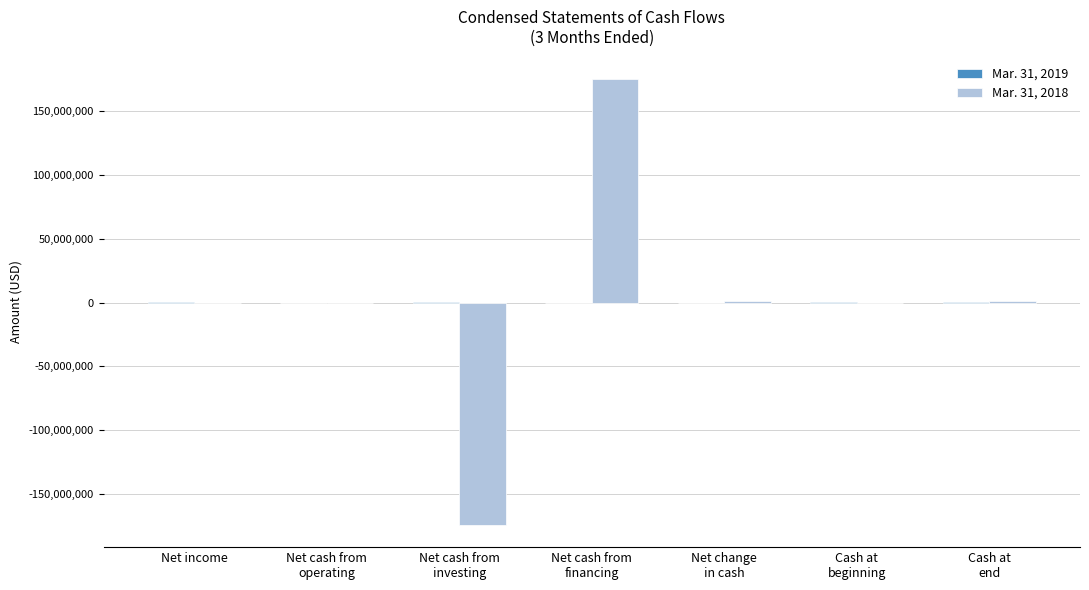

What is the greatest value displayed?

175532392